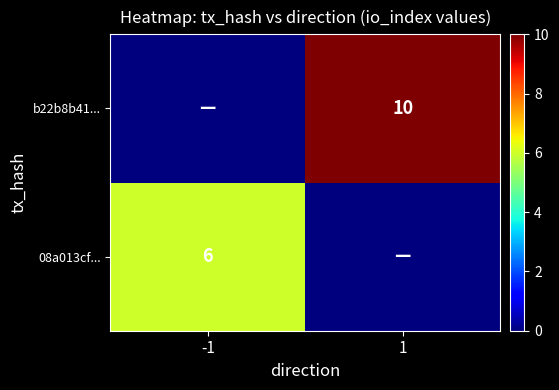

What is the spread (max minus min) of values at 1?

10